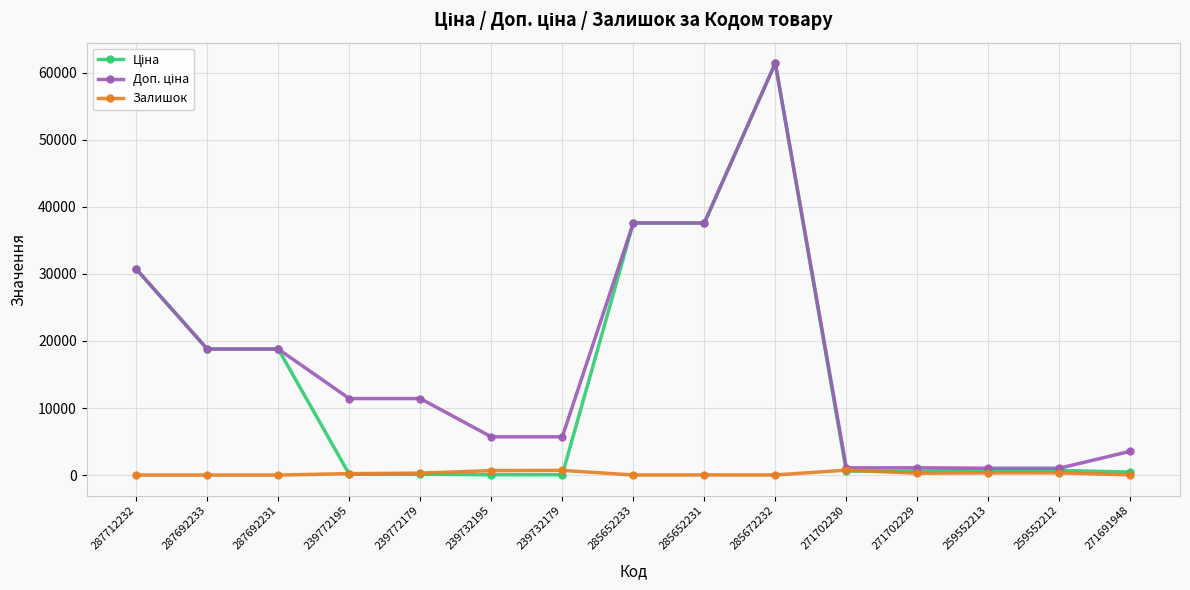

At which category does the chart reach its peak across all series?

285672232